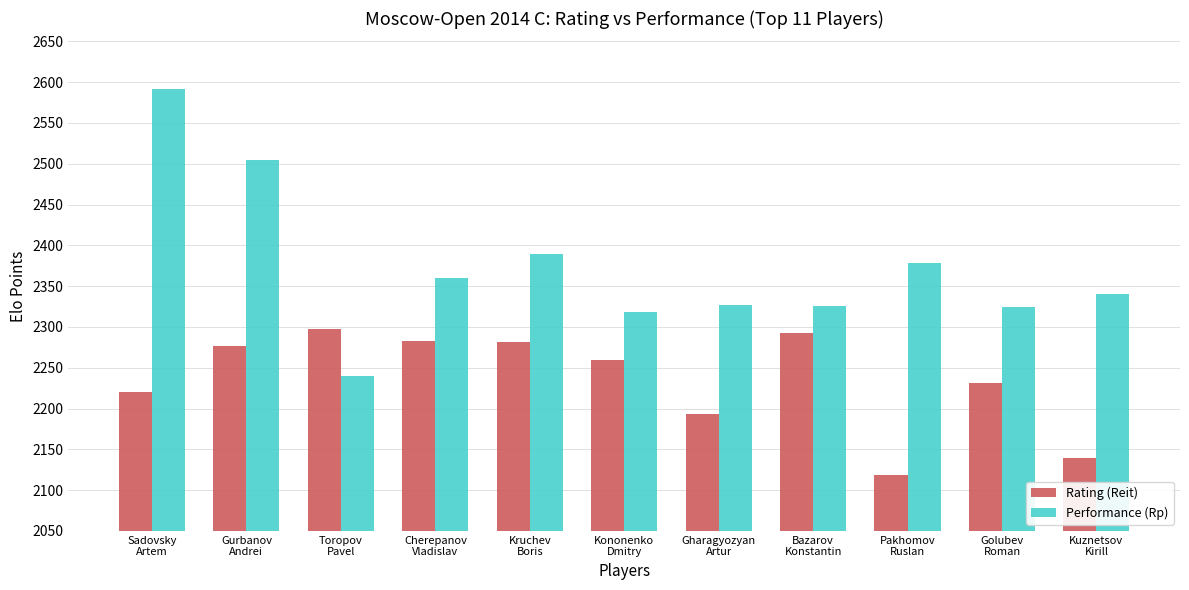

The value of Rating (Reit) at Sadovsky
Artem is 3919. True or false?

False